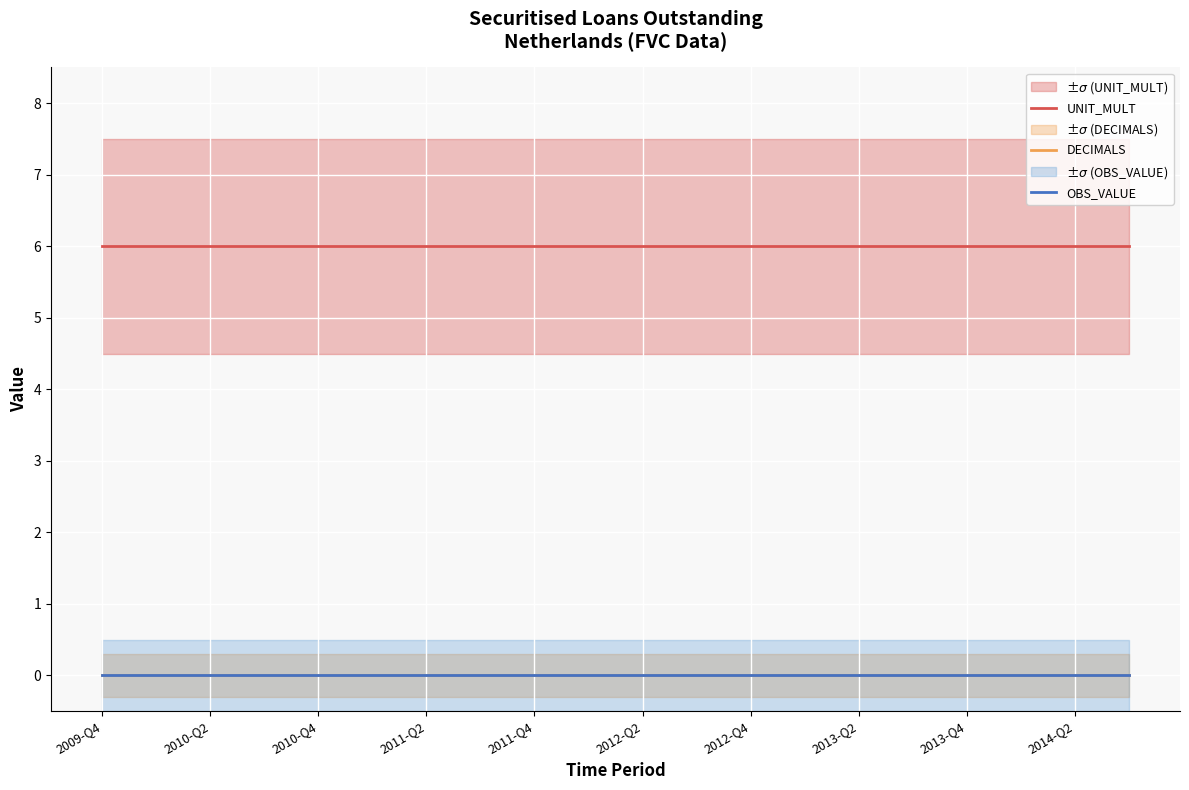

At 2010-Q2, list the series in order from largest to smallest.

UNIT_MULT, DECIMALS, OBS_VALUE